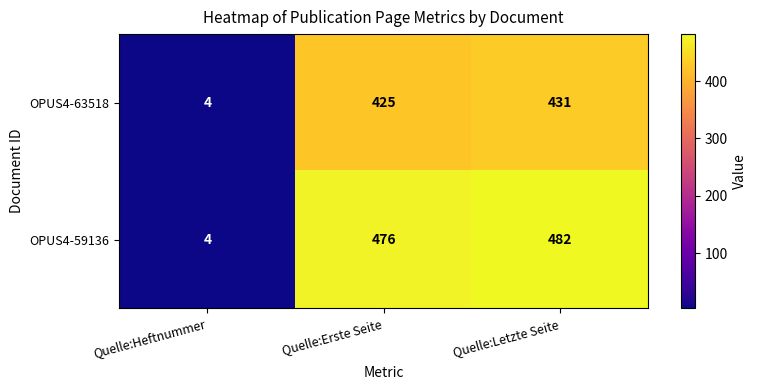

How many data points does each series have?

3